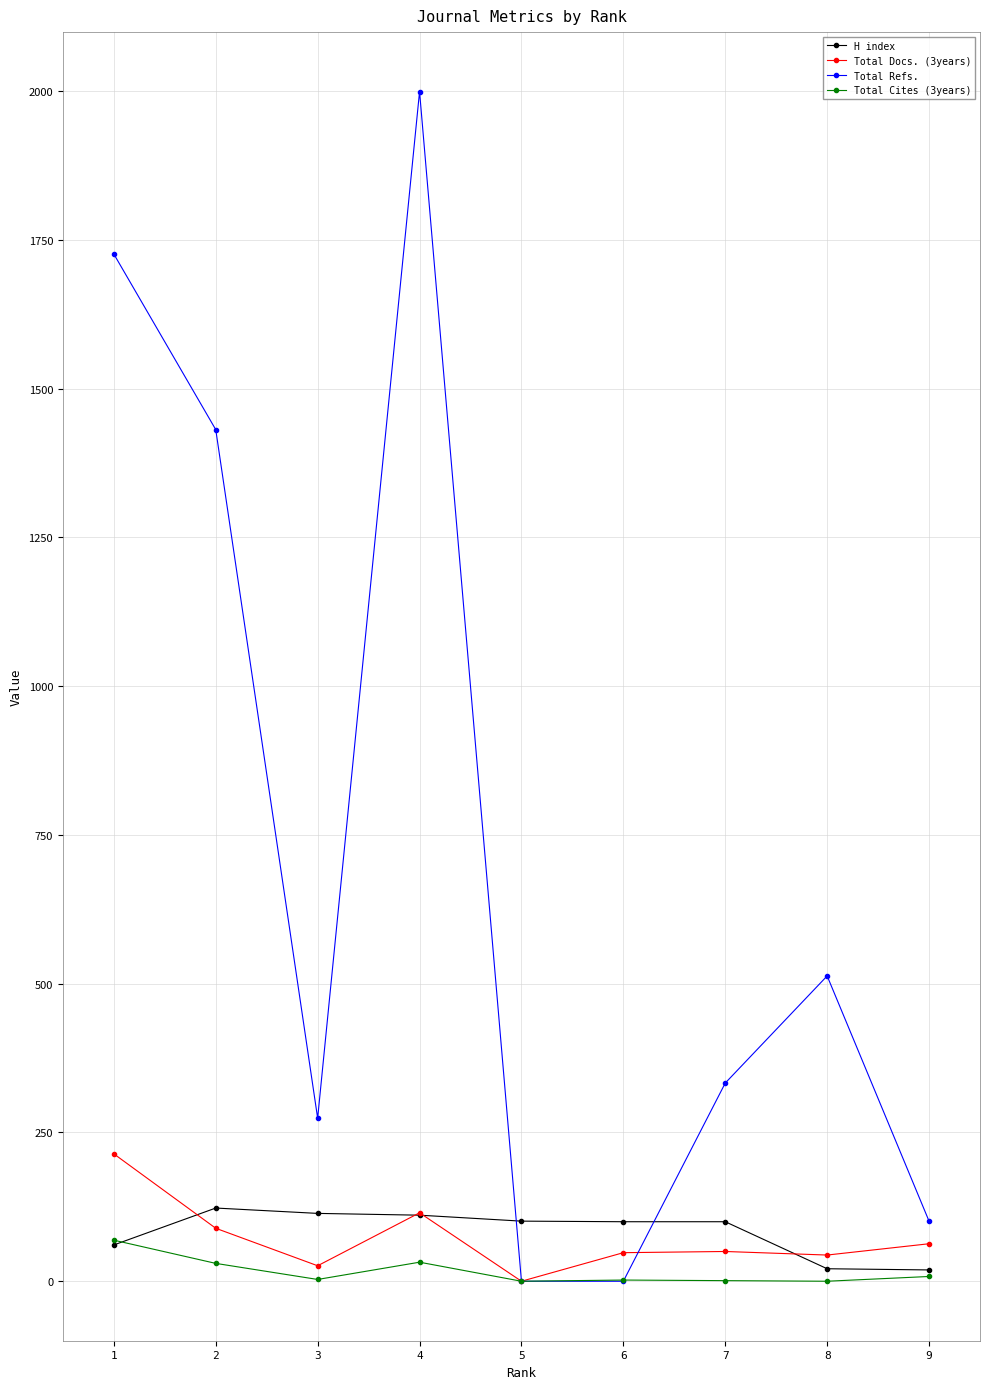

True or false: Total Docs. (3years) has more than 1 points higher than both neighbors.

True